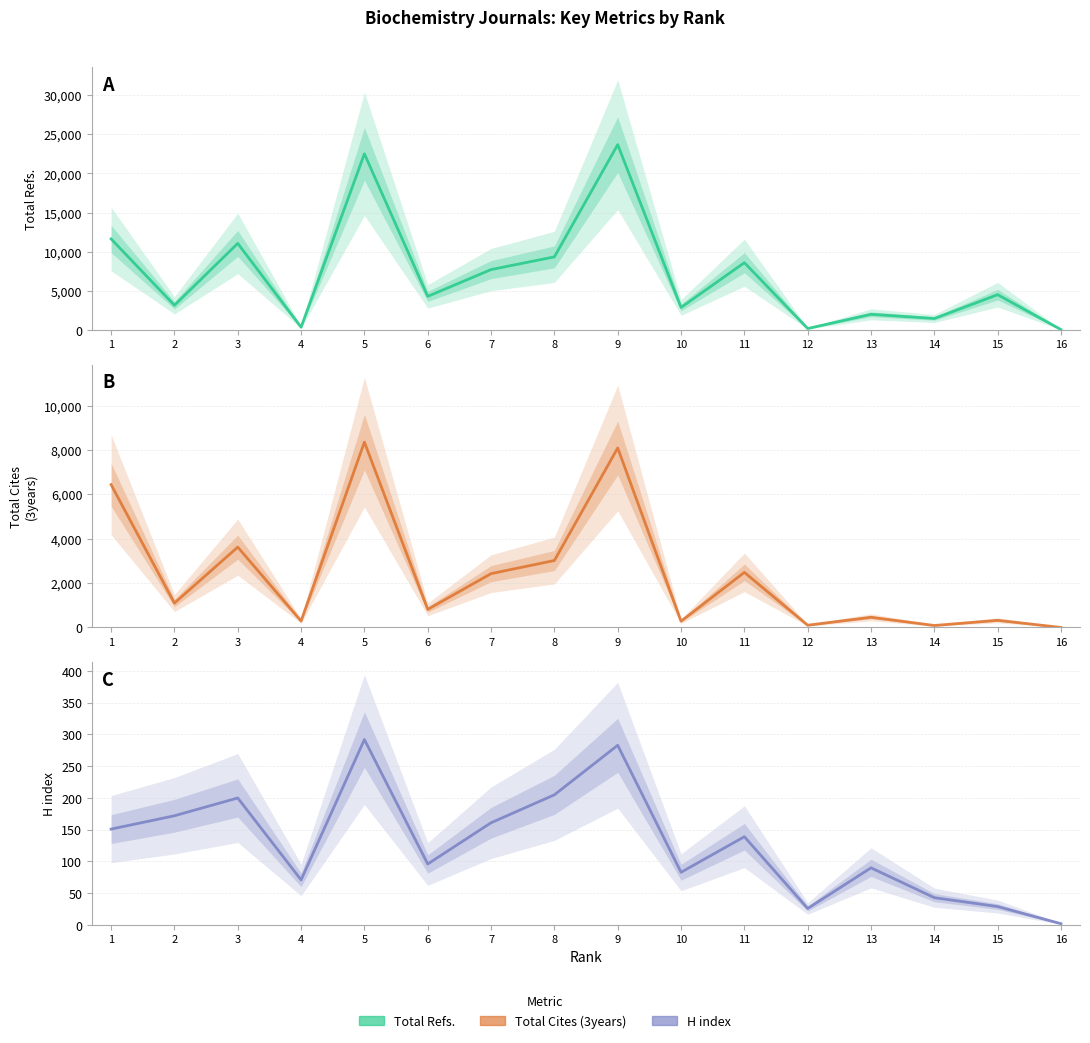

What is the average value of the H index series?

128